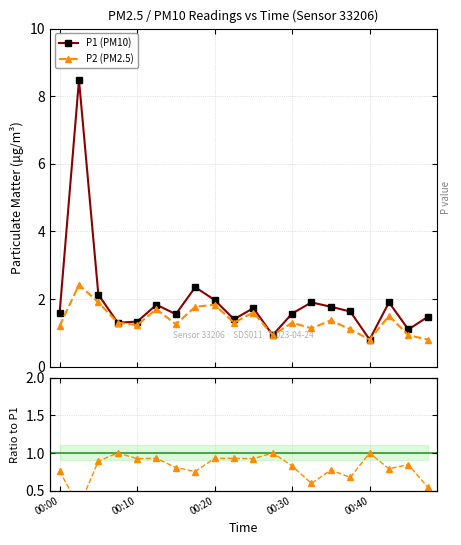

True or false: P2 (PM2.5) and P1 (PM10) intersect in this chart.

False